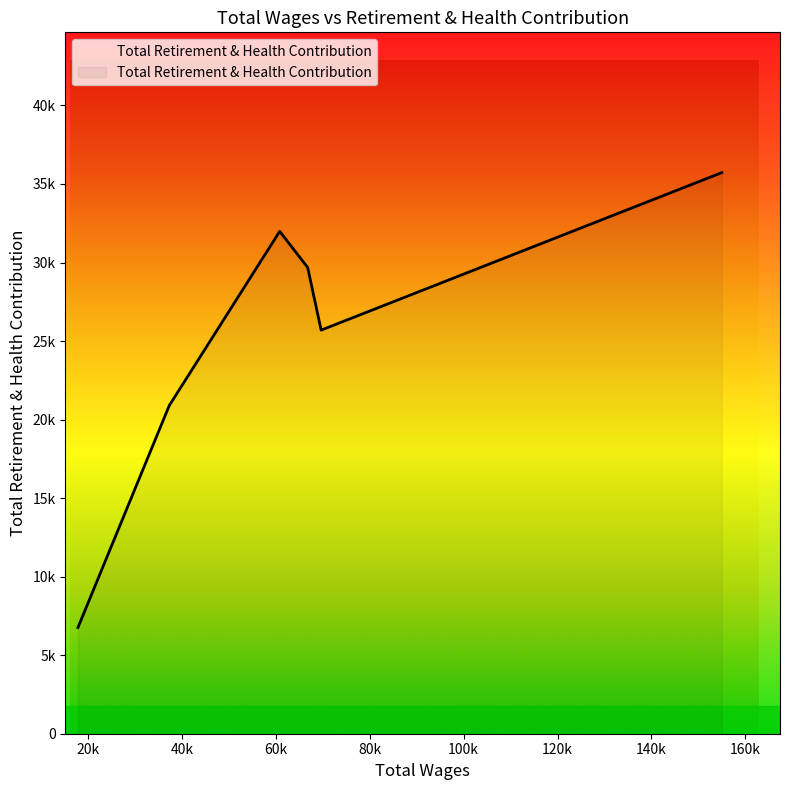

Does the chart have visible grid lines?

No